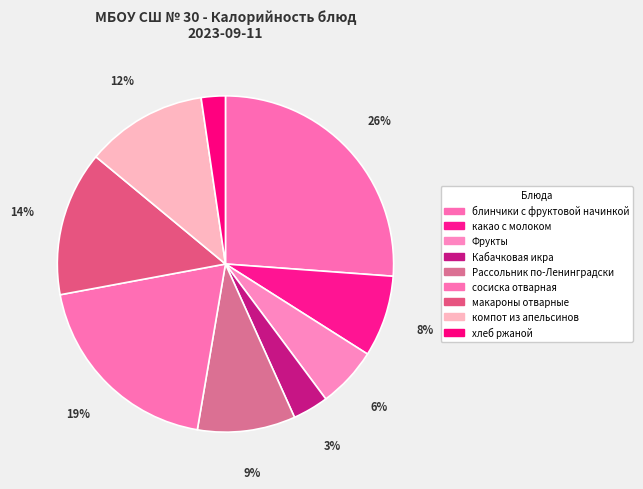

Does макароны отварные represent more than half of the total?

No